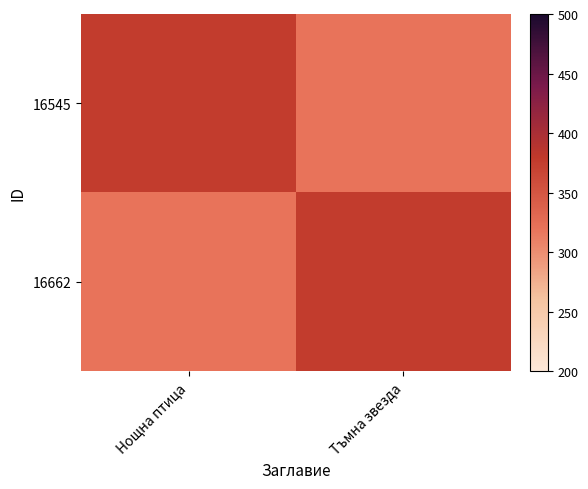

Reading left to right, extract all data points from this chart.

16545: Нощна птица=376	Тъмна звезда=320
16662: Нощна птица=320	Тъмна звезда=376